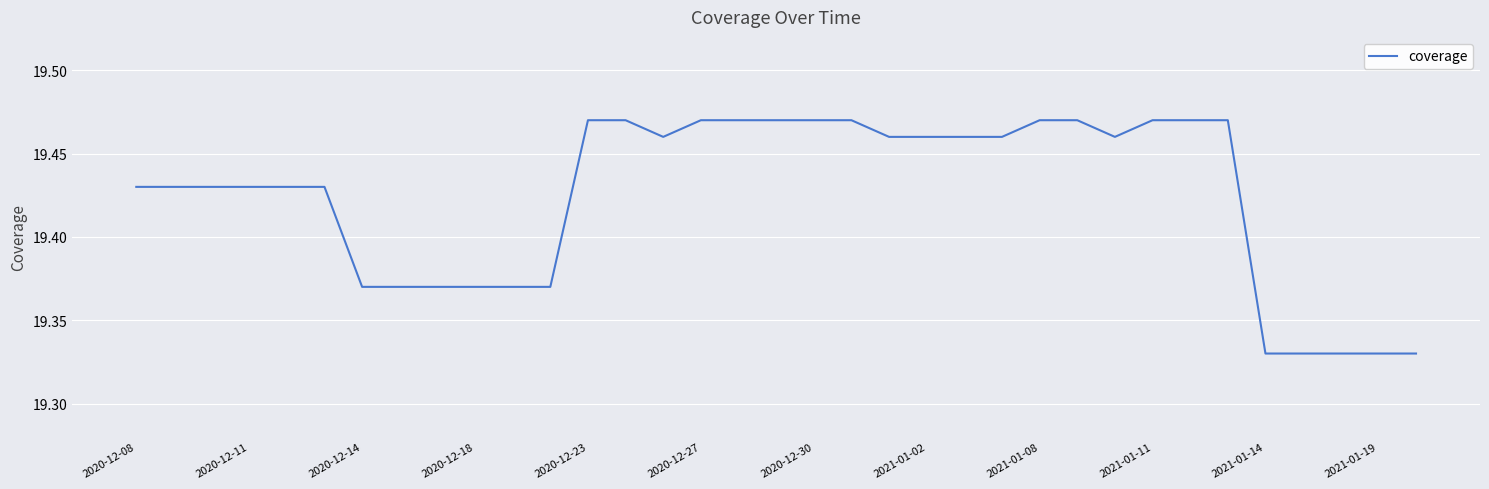

Does the chart display data point markers on the line(s)?

No